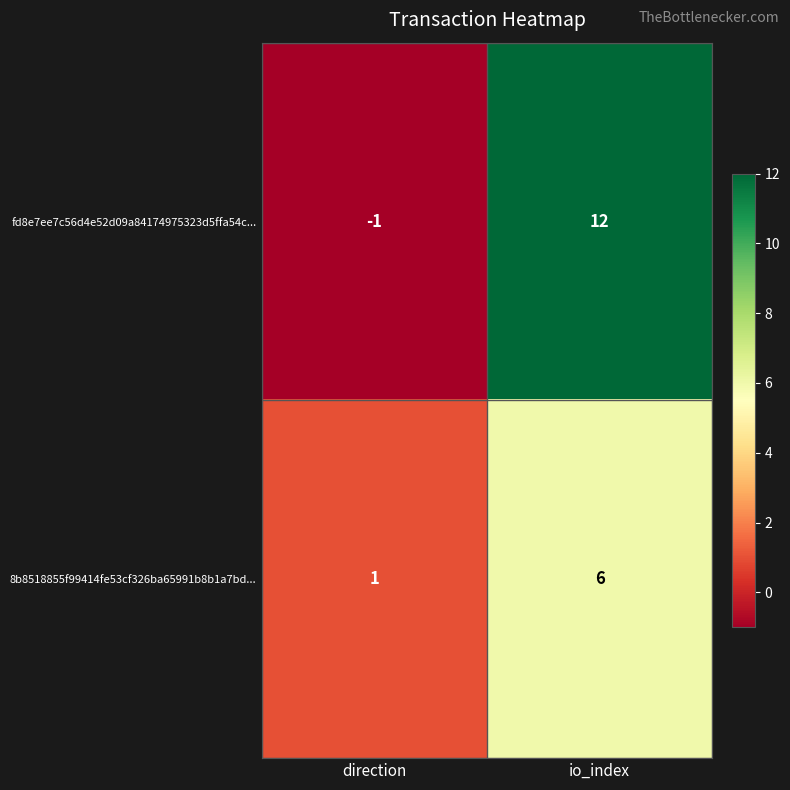

Rank the series by their average value, from highest to lowest.

fd8e7ee7c56d4e52d09a84174975323d5ffa54c..., 8b8518855f99414fe53cf326ba65991b8b1a7bd...